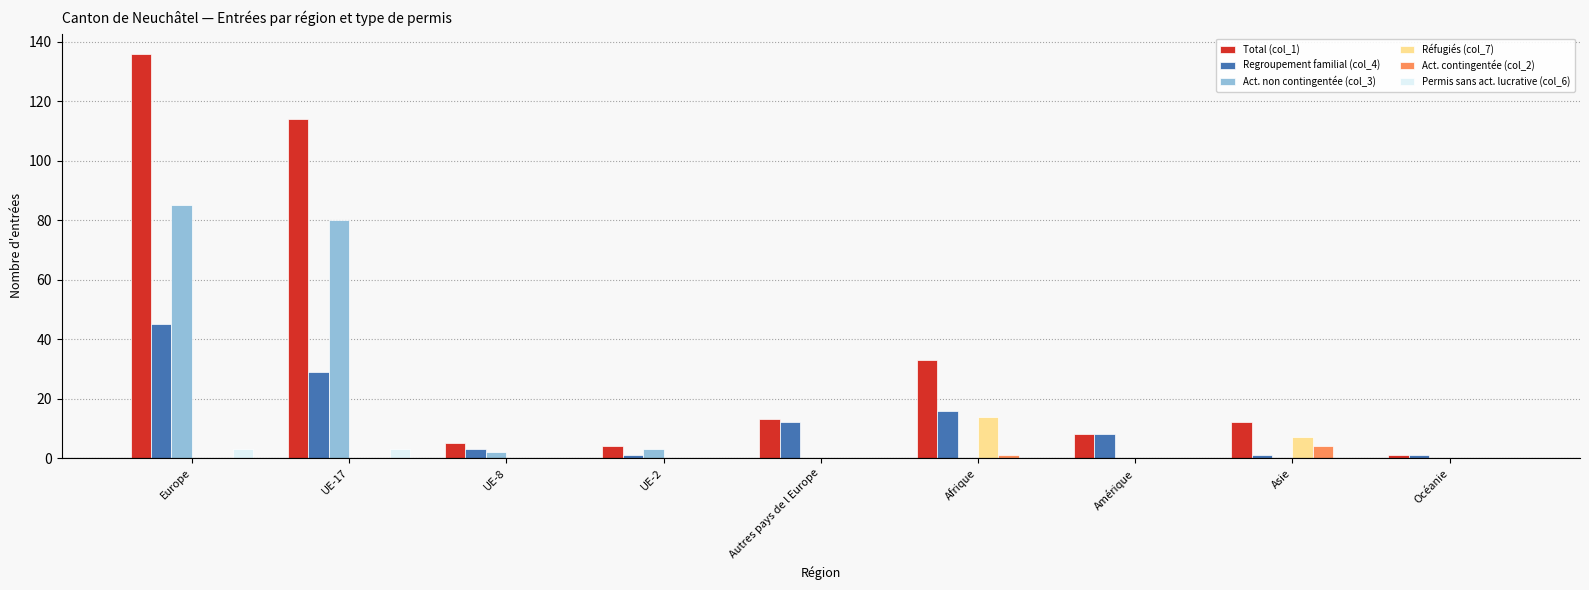

What is the sum of the Act. non contingentée (col_3) values at Afrique and UE-2?

3